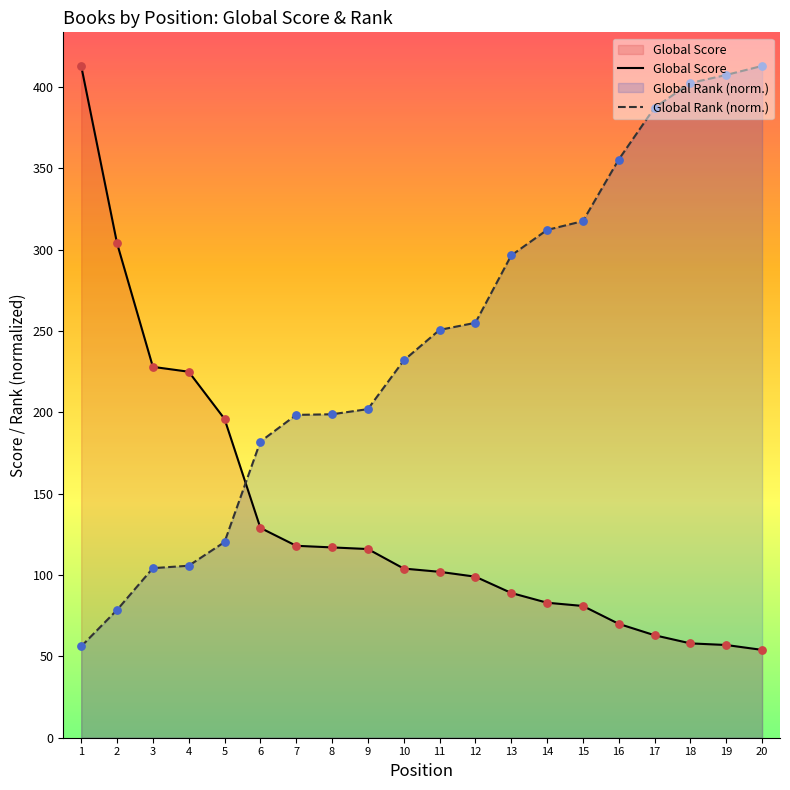

At which category is the sum across all series the highest?

1